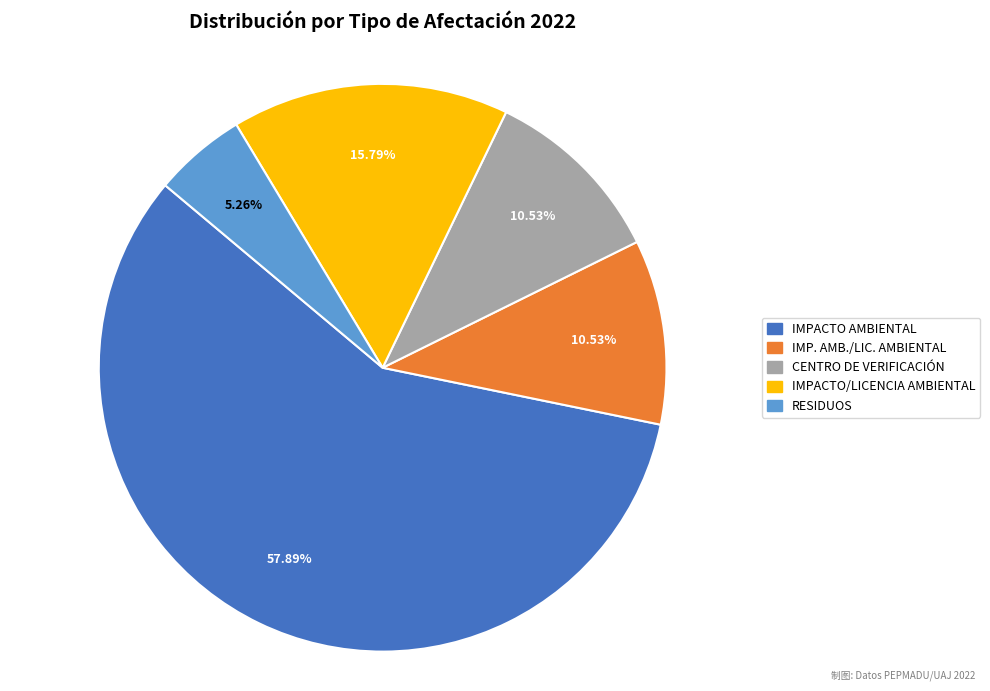

Between IMP. AMB./LIC. AMBIENTAL and RESIDUOS, which is larger?

IMP. AMB./LIC. AMBIENTAL